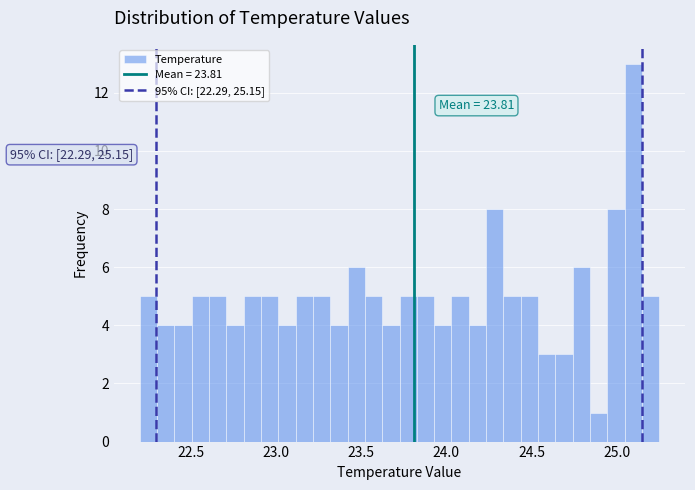

Around what value on the x-axis is the tallest bar? Give the approximate position of its centre, as read against the axis.

25.10